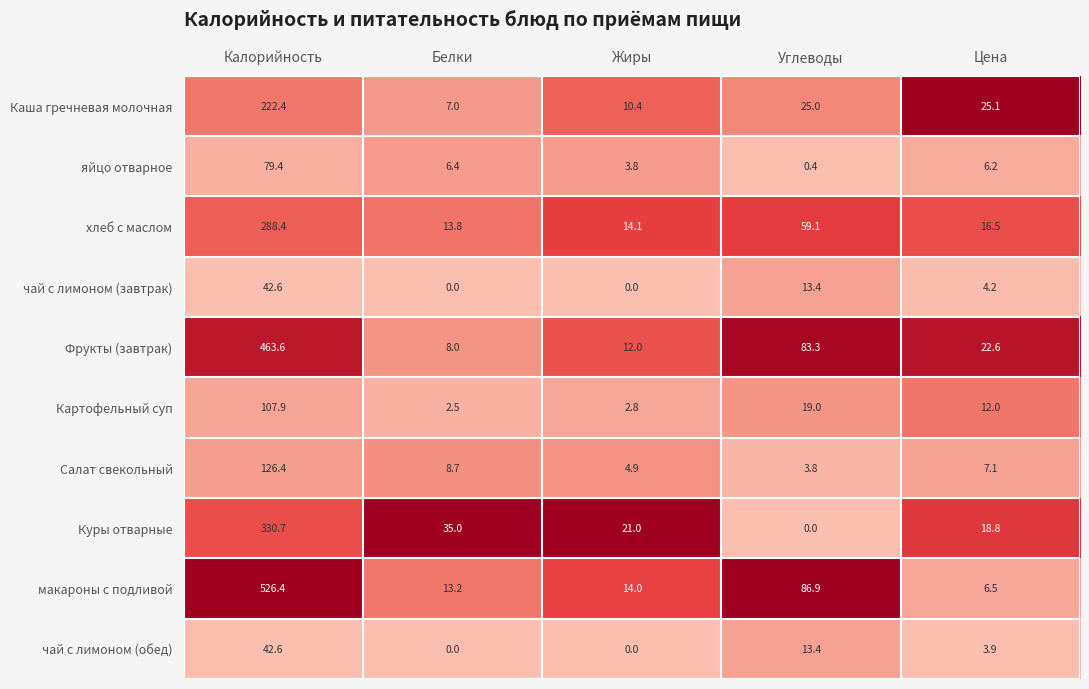

What is the difference between the чай с лимоном (завтрак) values at Цена and Жиры?

4.2